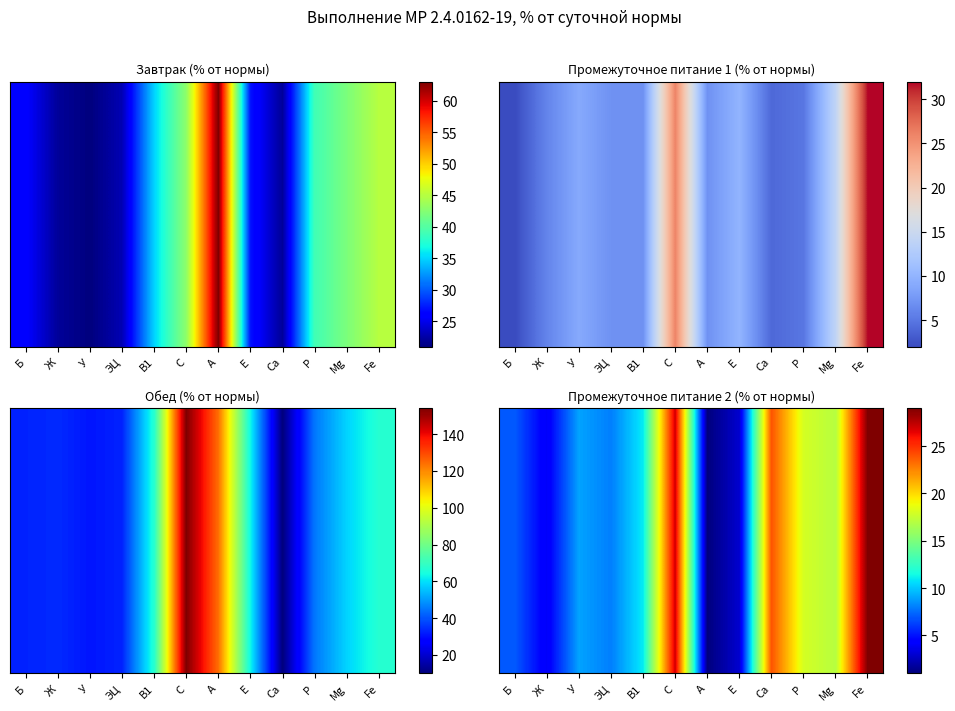

Read the value at У, to the nearest 5.

10